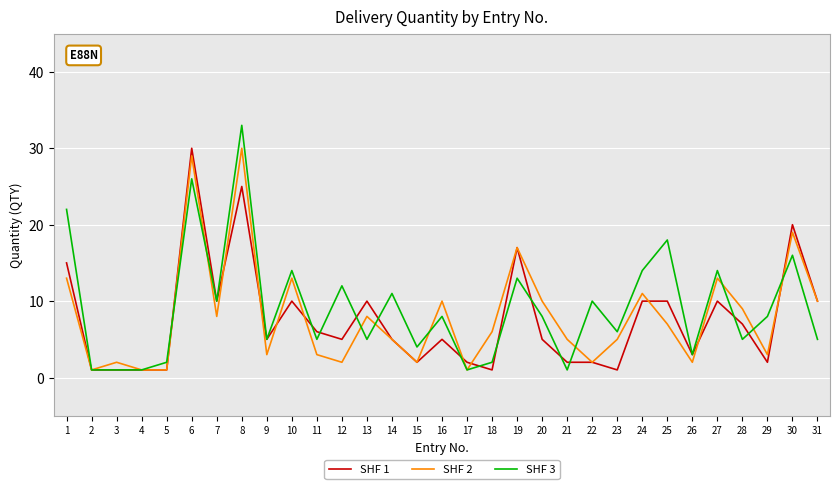

Reading right to left, what are all the values shown in this chart?

SHF 1: 10	20	2	7	10	3	10	10	1	2	2	5	17	1	2	5	2	5	10	5	6	10	5	25	10	30	1	1	1	1	15
SHF 2: 10	19	3	9	13	2	7	11	5	2	5	10	17	6	1	10	2	5	8	2	3	13	3	30	8	29	1	1	2	1	13
SHF 3: 5	16	8	5	14	3	18	14	6	10	1	8	13	2	1	8	4	11	5	12	5	14	5	33	10	26	2	1	1	1	22